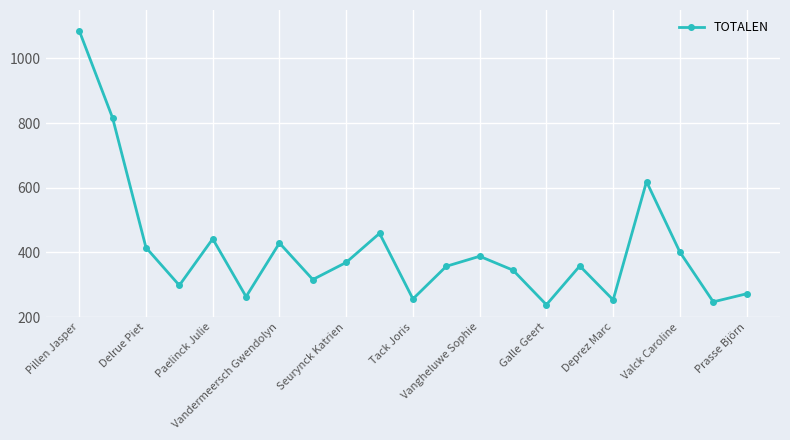

What is the value of the 18th point from the left?

619